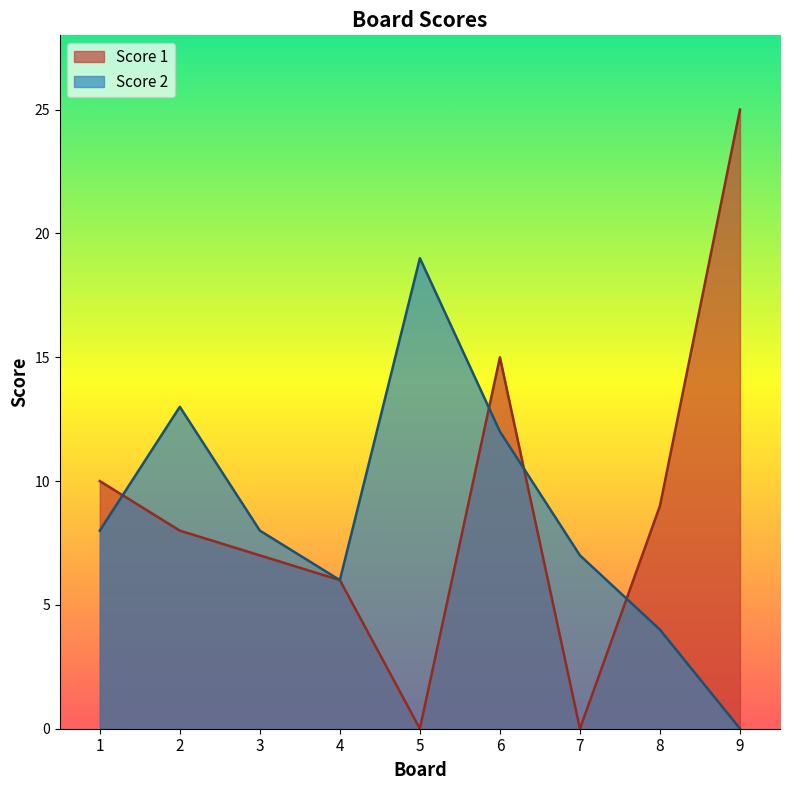

Which series has the largest range (max minus min)?

Score 1